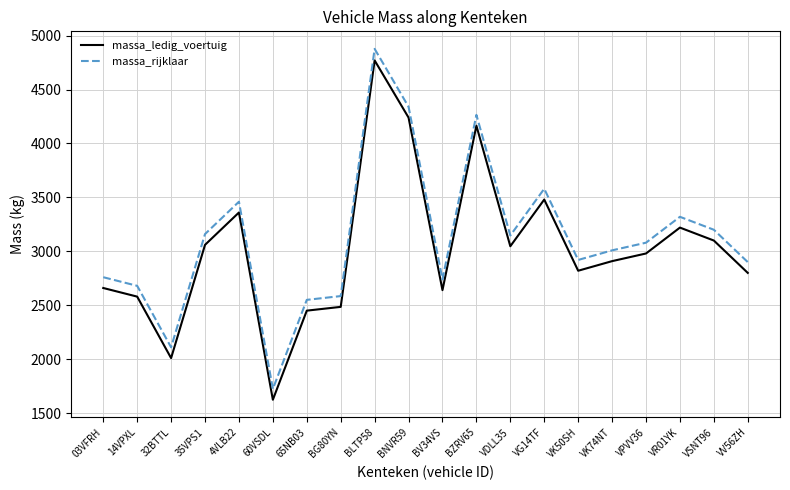

What is the total value across all series at VDLL35?

6194